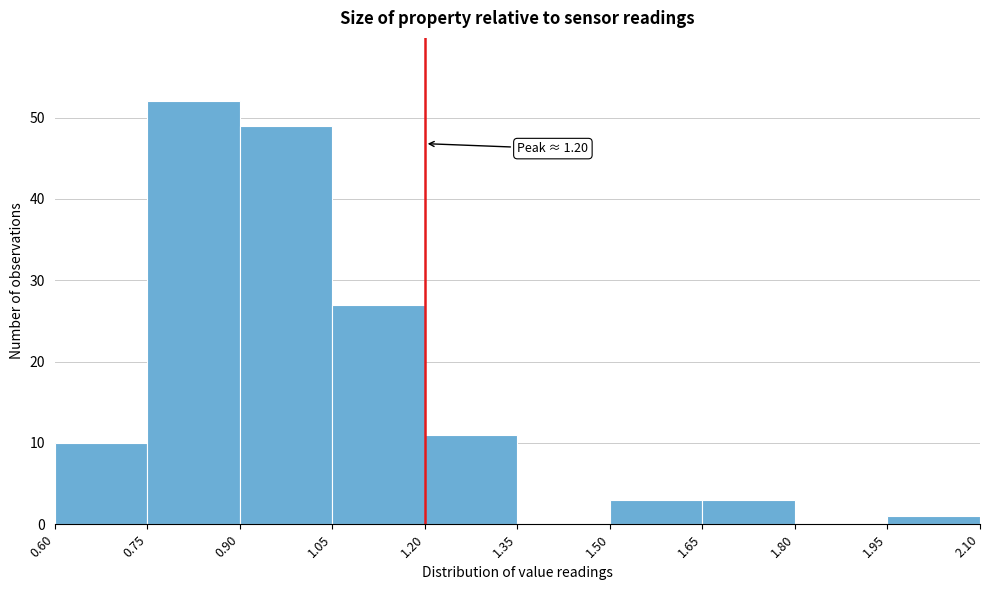

Over which range of the x-axis is the bar tallest?

0.75 to 0.90